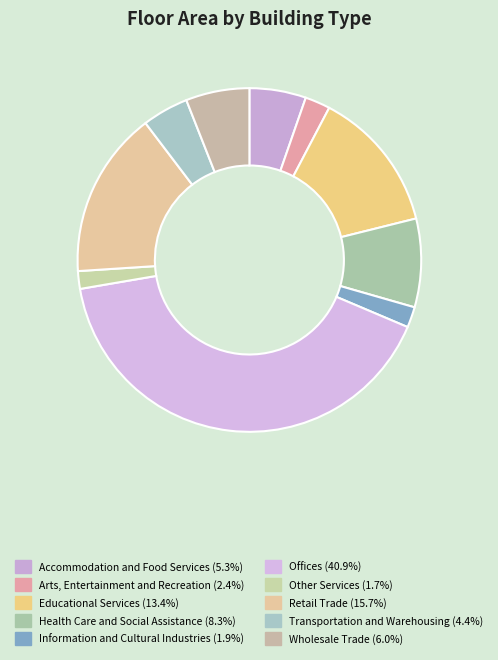

To the nearest percent, what is the combined percentage of Information and Cultural Industries and Wholesale Trade?

8%